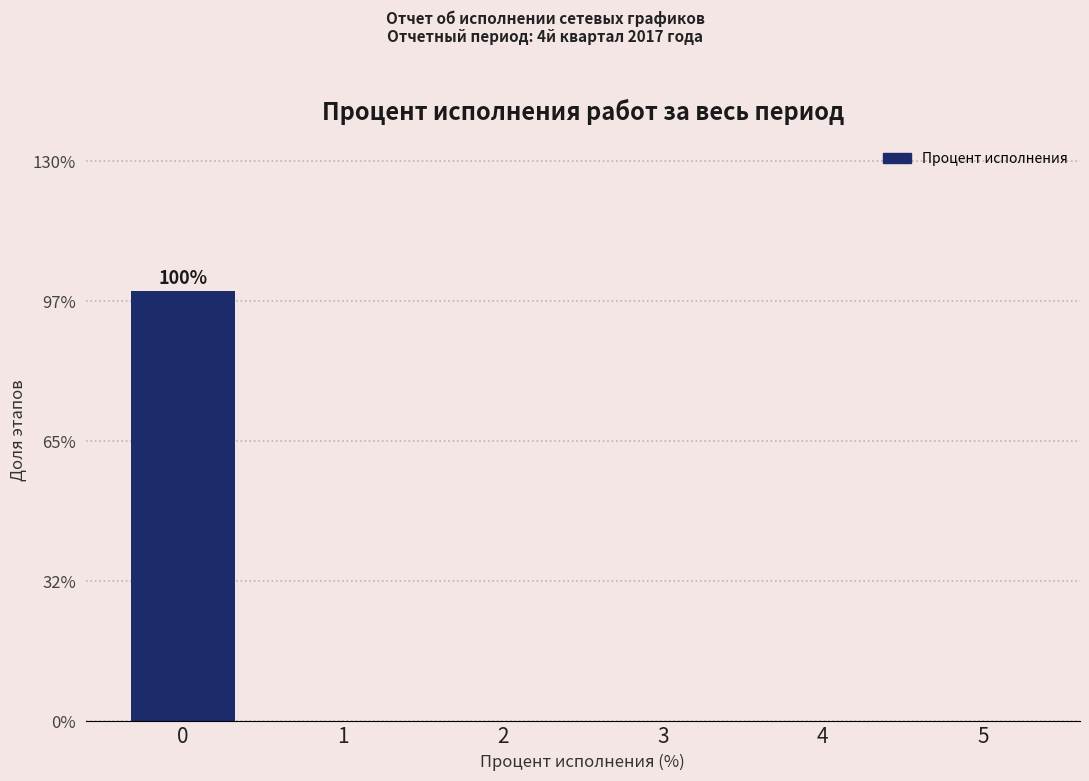

Reading left to right, list all the values displayed in this chart.

0=100	1=0	2=0	3=0	4=0	5=0